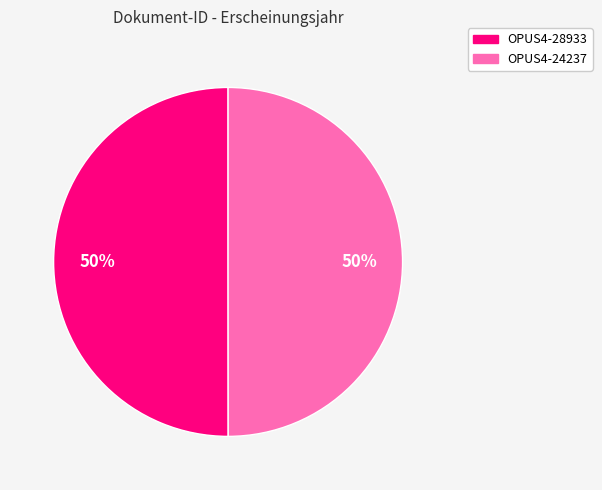

Count the number of slices in the pie.

2